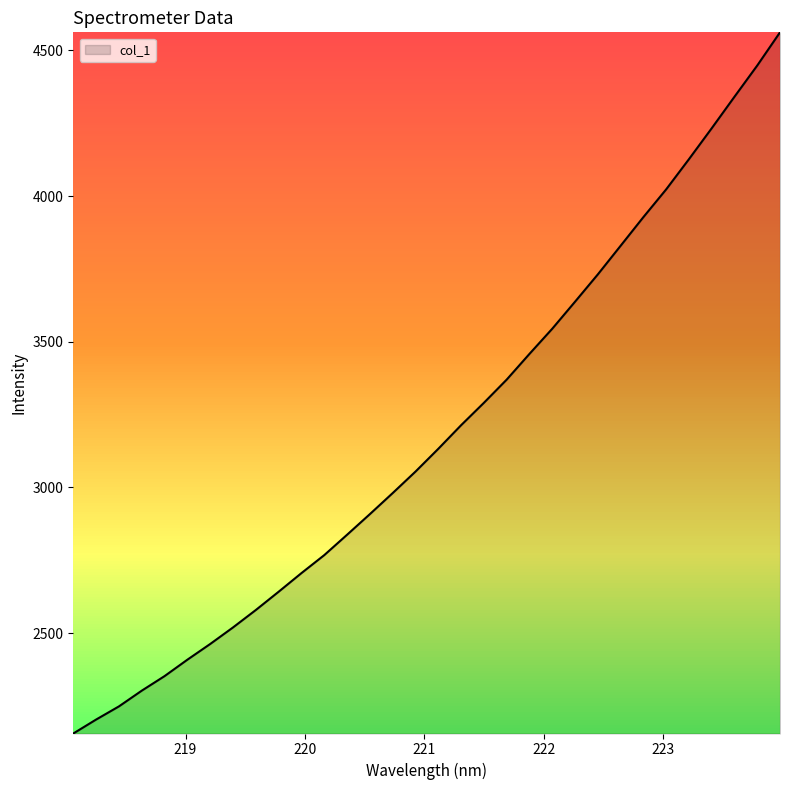

What is the difference between the maximum and minimum values?

2406.2